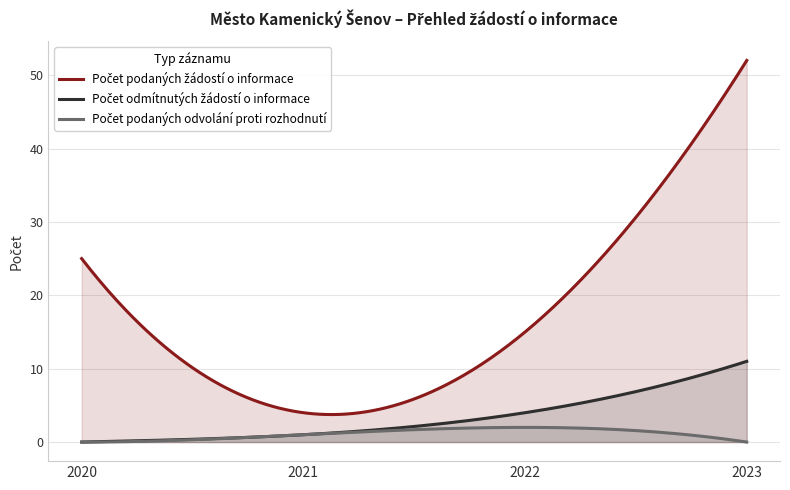

What is the maximum value shown in the chart?

52.0